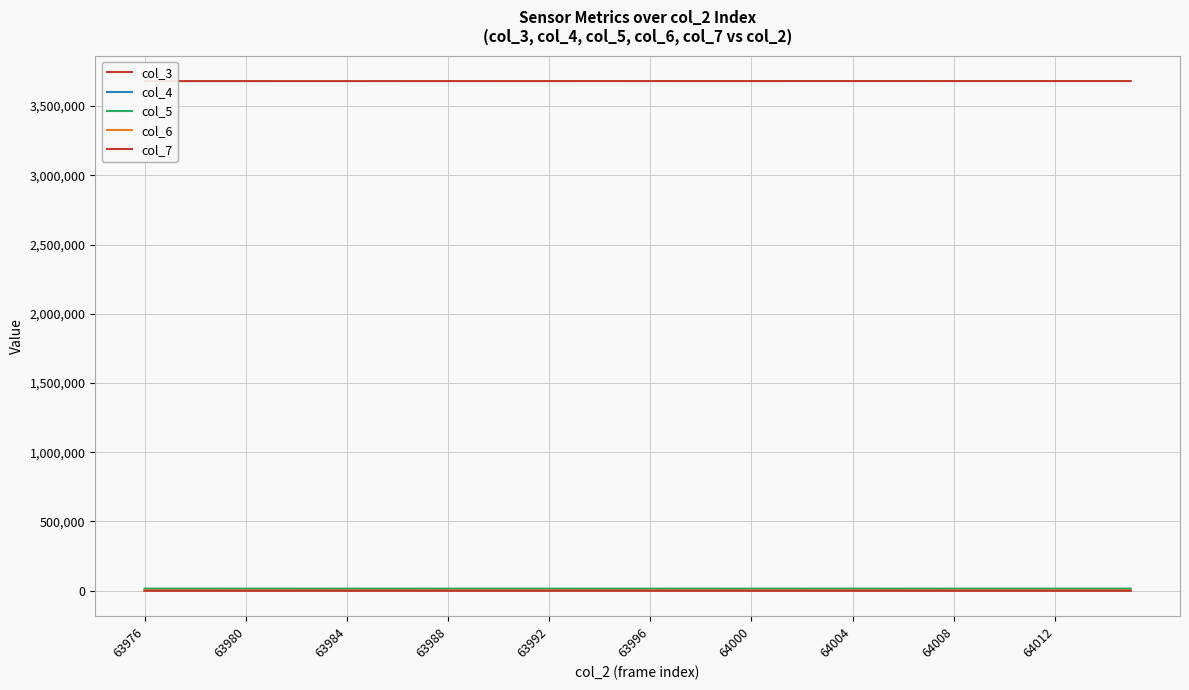

True or false: col_4 has a value of 1845 at 63996.

True